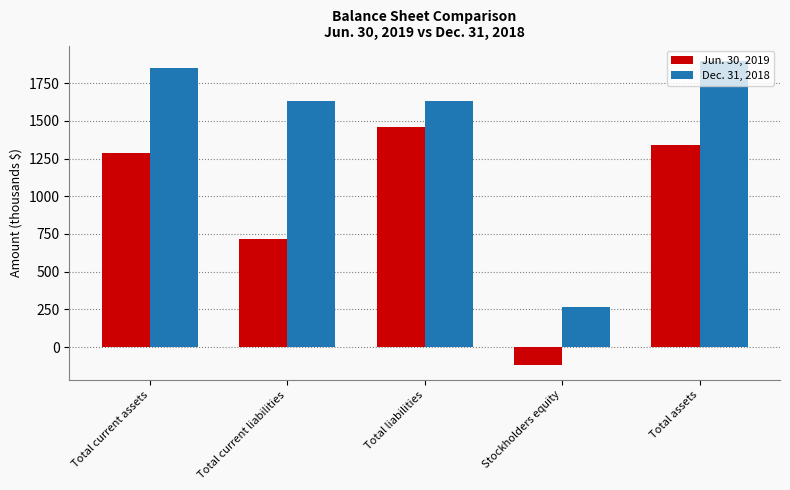

Reading left to right, transcribe all the data shown in this chart.

Jun. 30, 2019: Total current assets=1288	Total current liabilities=714	Total liabilities=1456	Stockholders equity=-117	Total assets=1339
Dec. 31, 2018: Total current assets=1847	Total current liabilities=1630	Total liabilities=1630	Stockholders equity=268	Total assets=1898